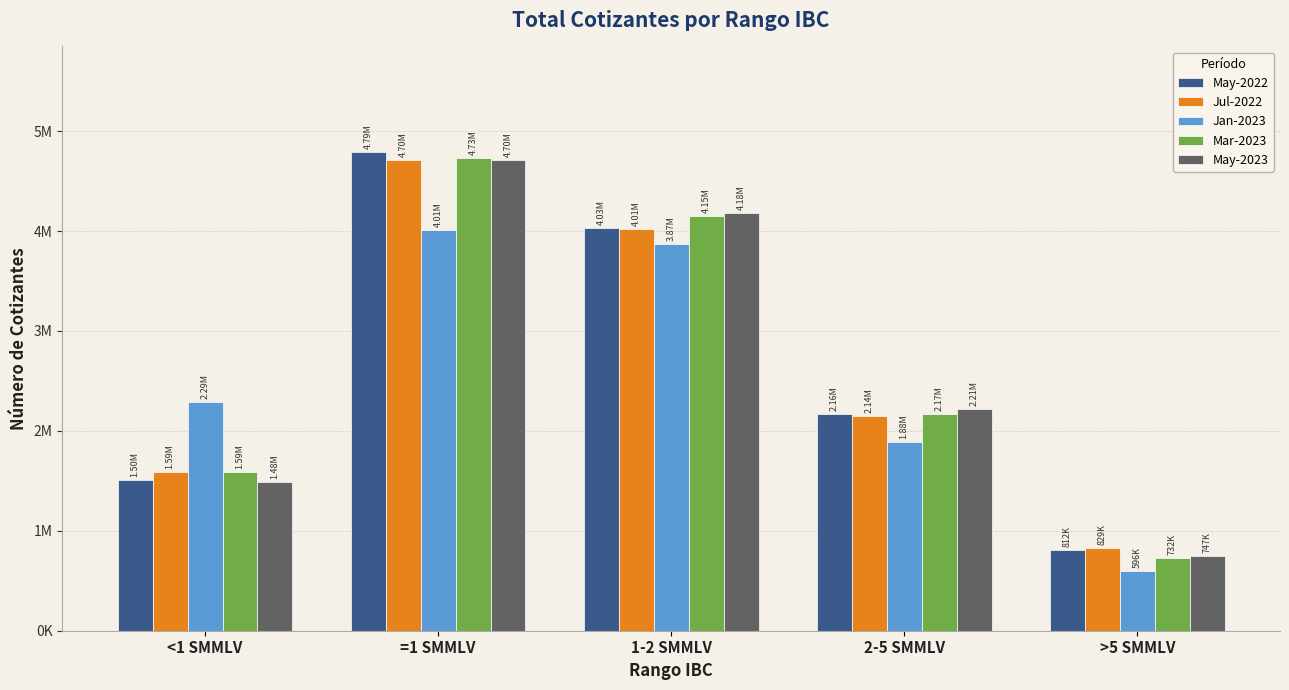

True or false: May-2023 has a value of 178140 at >5 SMMLV.

False